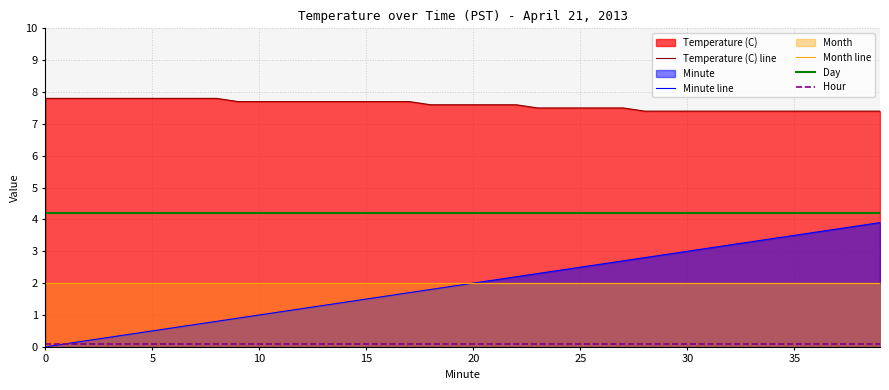

Which series changed the most between 10 and 35?

Minute line